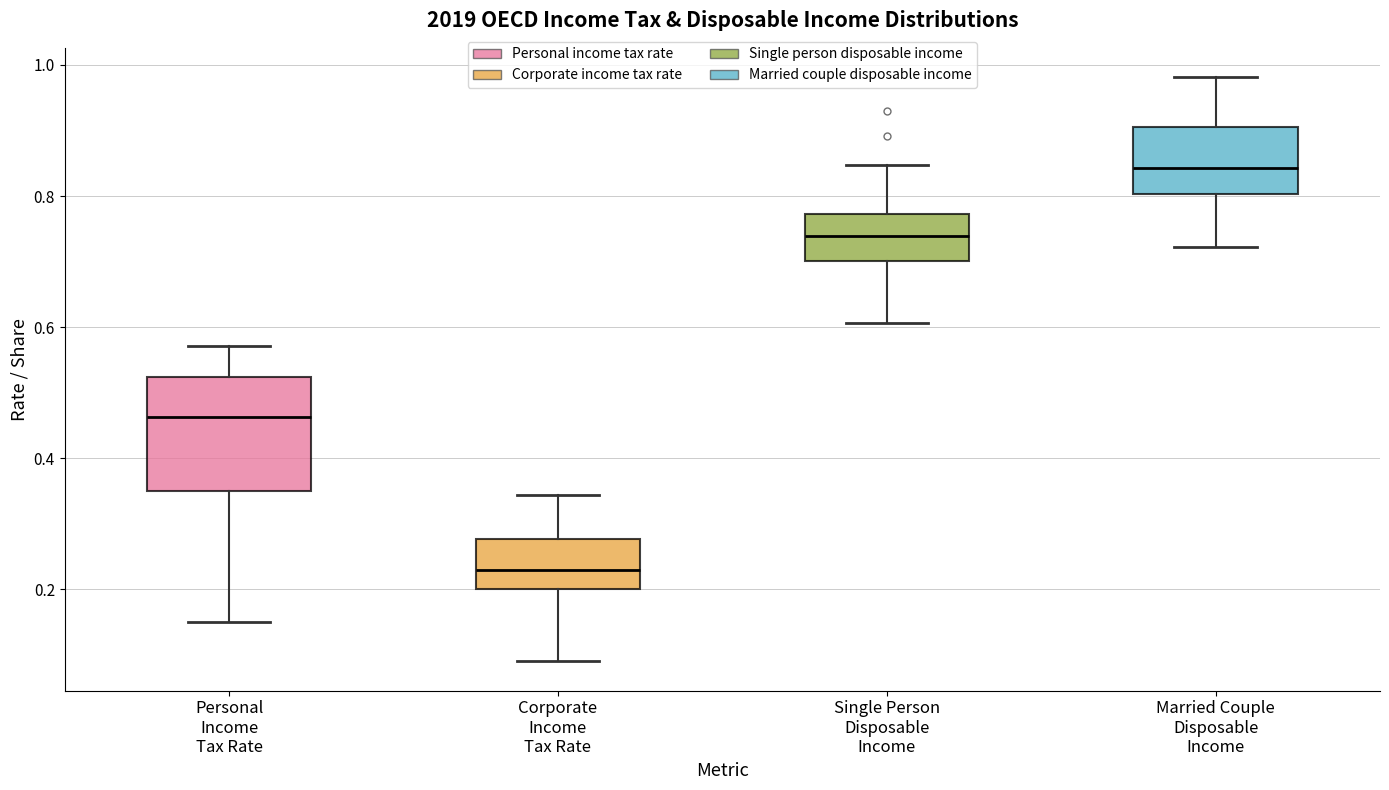

Where does the upper whisker of the box for Personal Income Tax Rate end on the y-axis? The values are not printed on the chart, so give them approximately, as read against the axis.

0.58